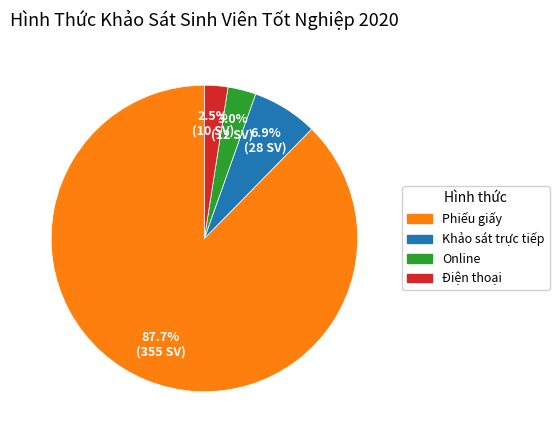

Which category has the biggest portion of the pie?

Phiếu giấy